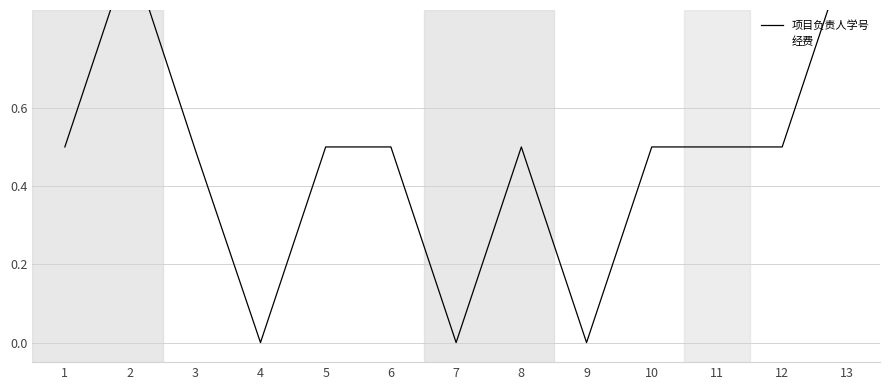

The value of 项目负责人学号 at 7 is 0.0. True or false?

True